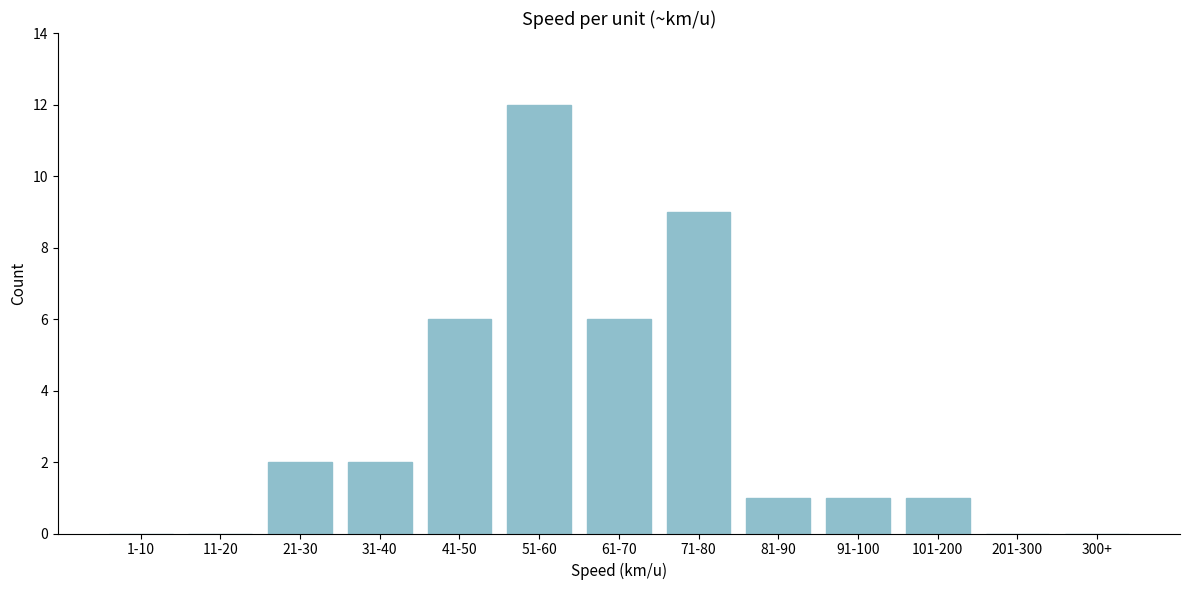

Reading left to right, extract all data points from this chart.

1-10=0	11-20=0	21-30=2	31-40=2	41-50=6	51-60=12	61-70=6	71-80=9	81-90=1	91-100=1	101-200=1	201-300=0	300+=0